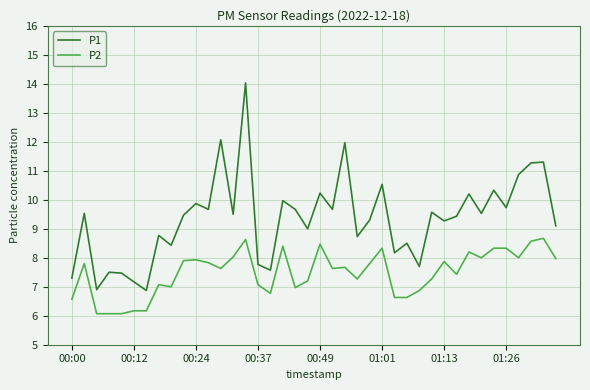

Which series has the largest total across all categories?

P1